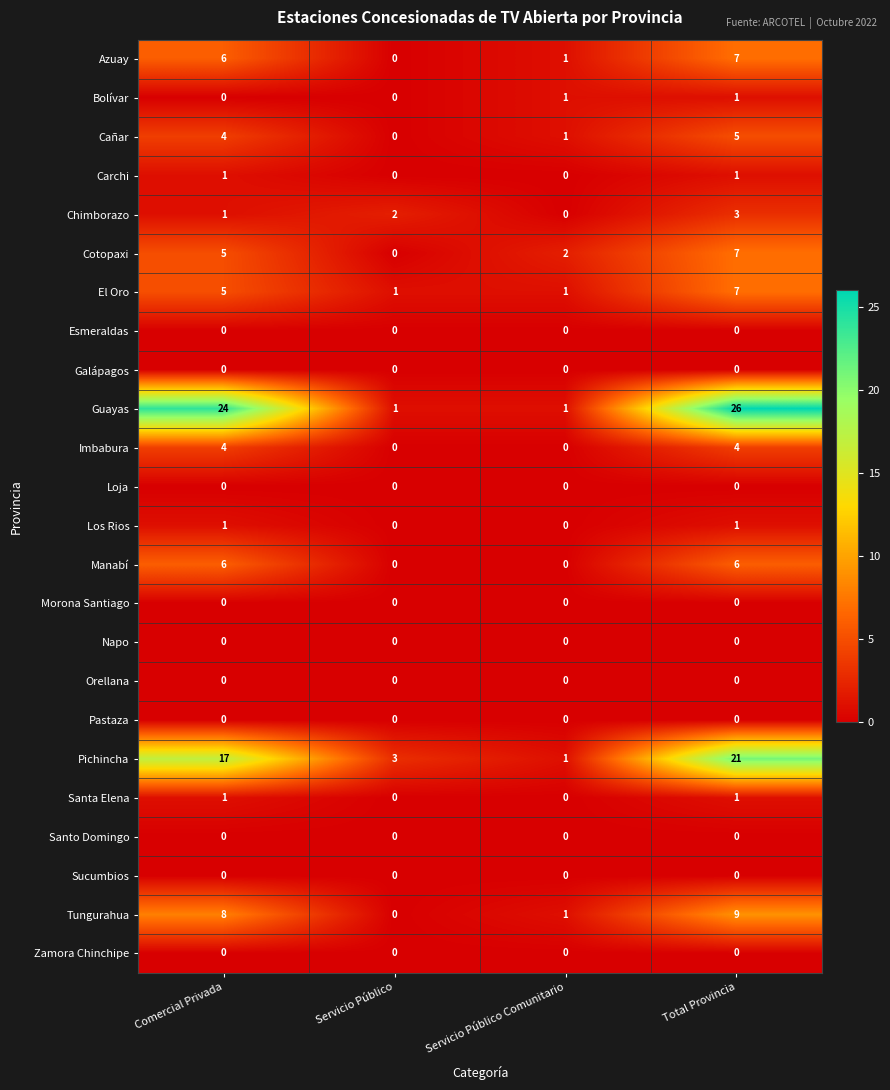

What is the spread (max minus min) of values at Comercial Privada?

24